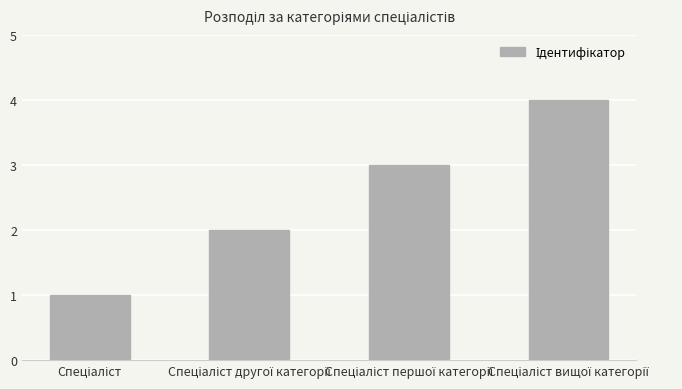

What is the difference between the maximum and minimum values?

3